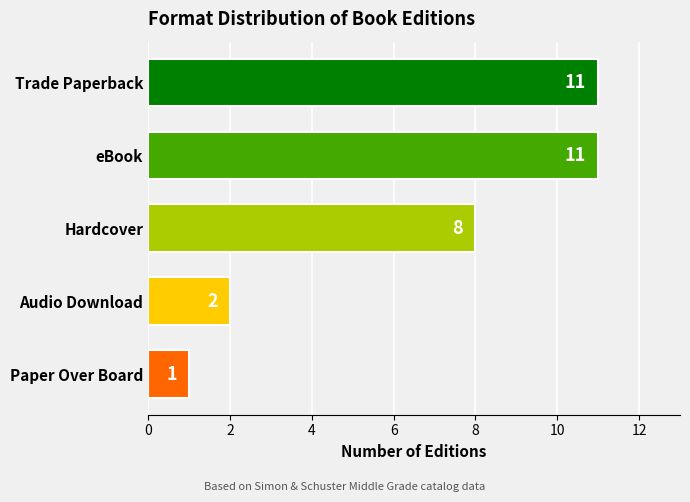

What is the value of the 5th bar from the top?

1